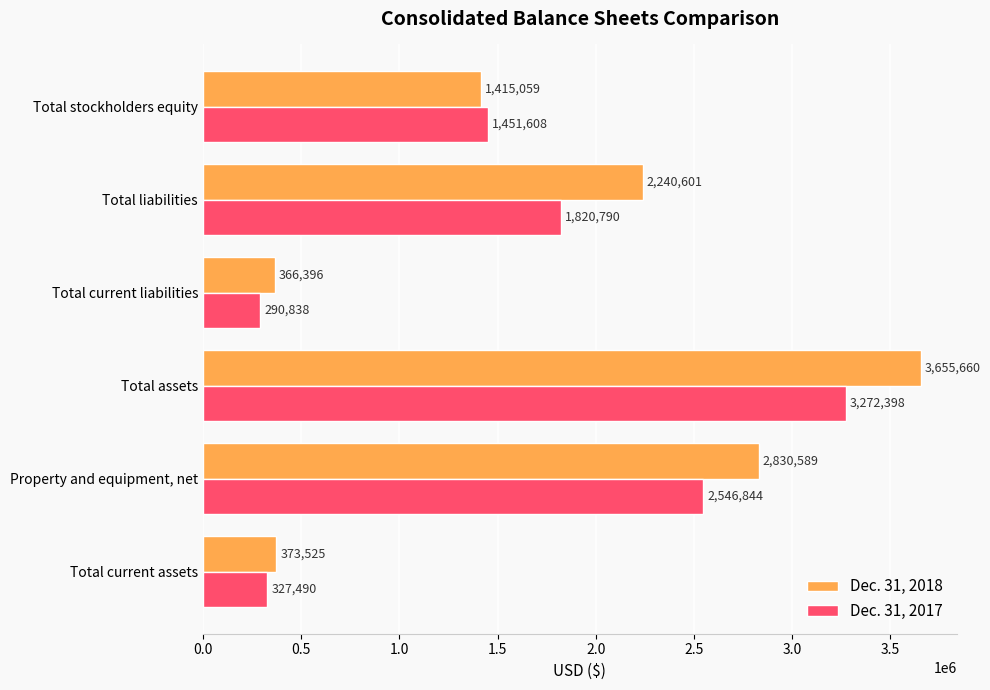

At how many categories does at least one series exceed 1571903?

3